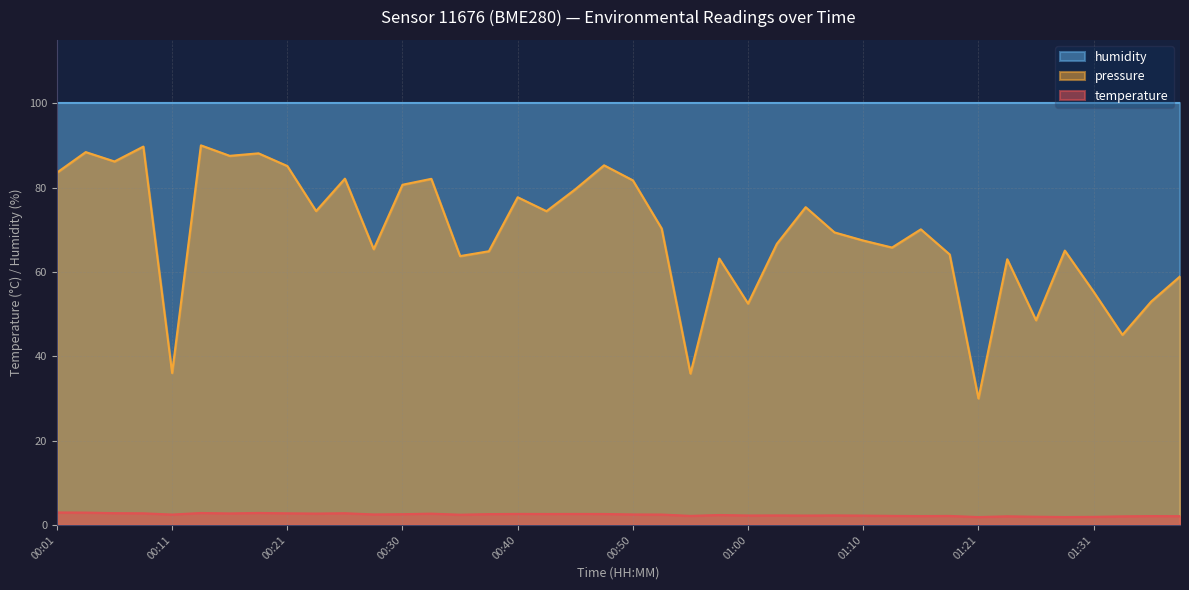

Which has a higher value, 00:53 or 01:08?

00:53